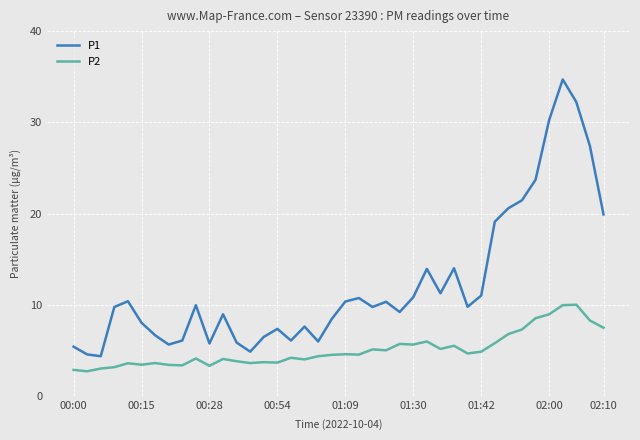

What is the minimum value for P2?

2.7